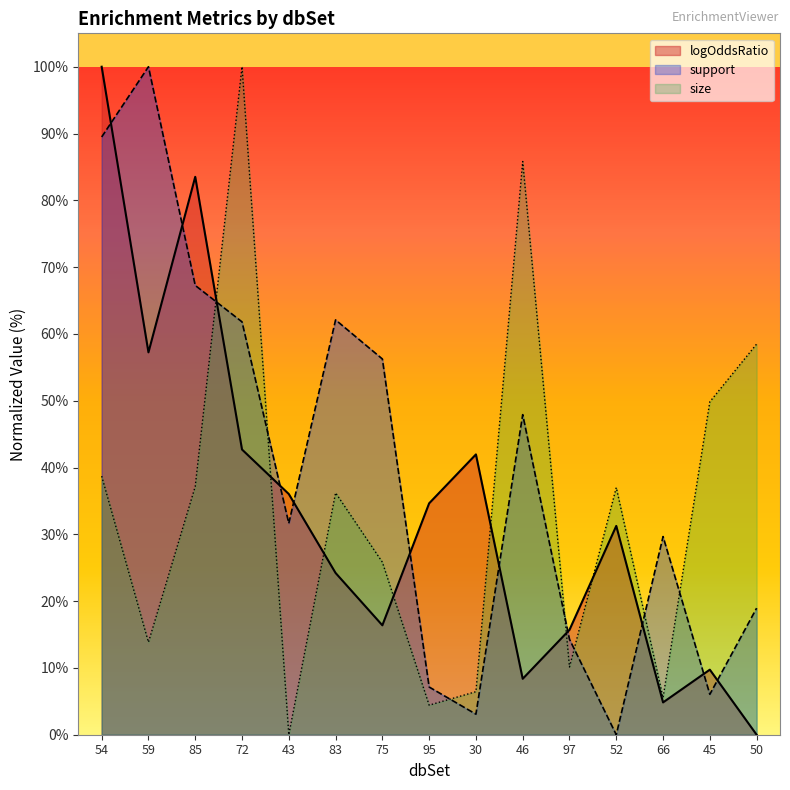

What are all the series names shown in the legend?

logOddsRatio, support, size